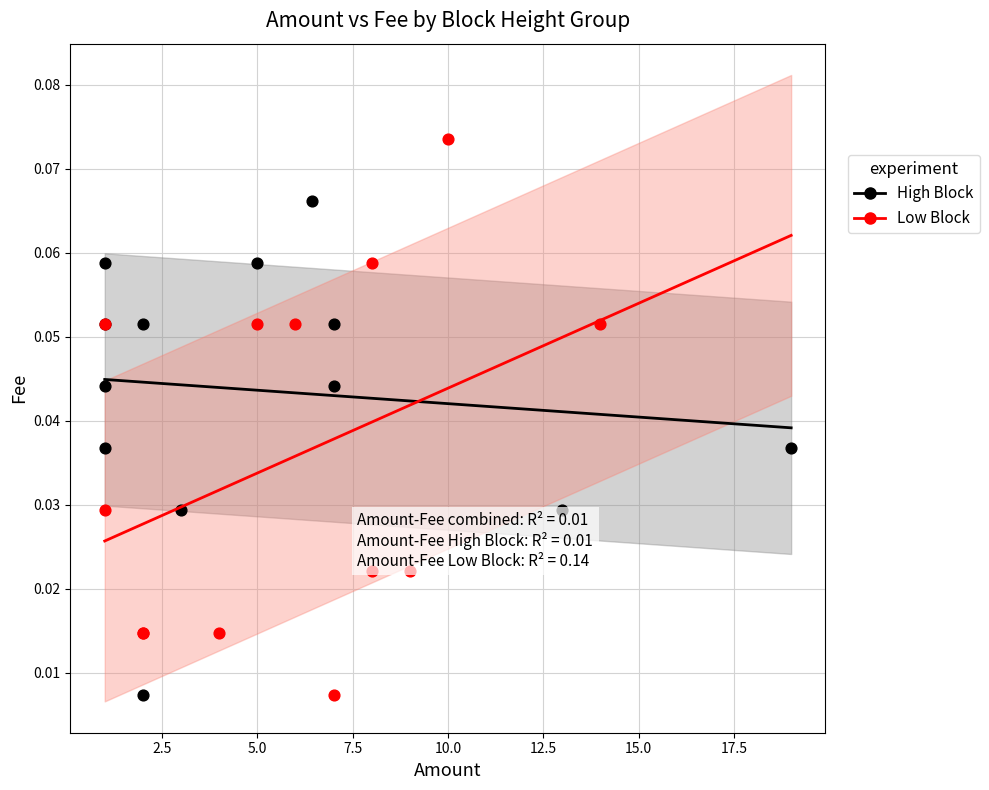

Which series has the largest Y range (max minus min)?

Low Block